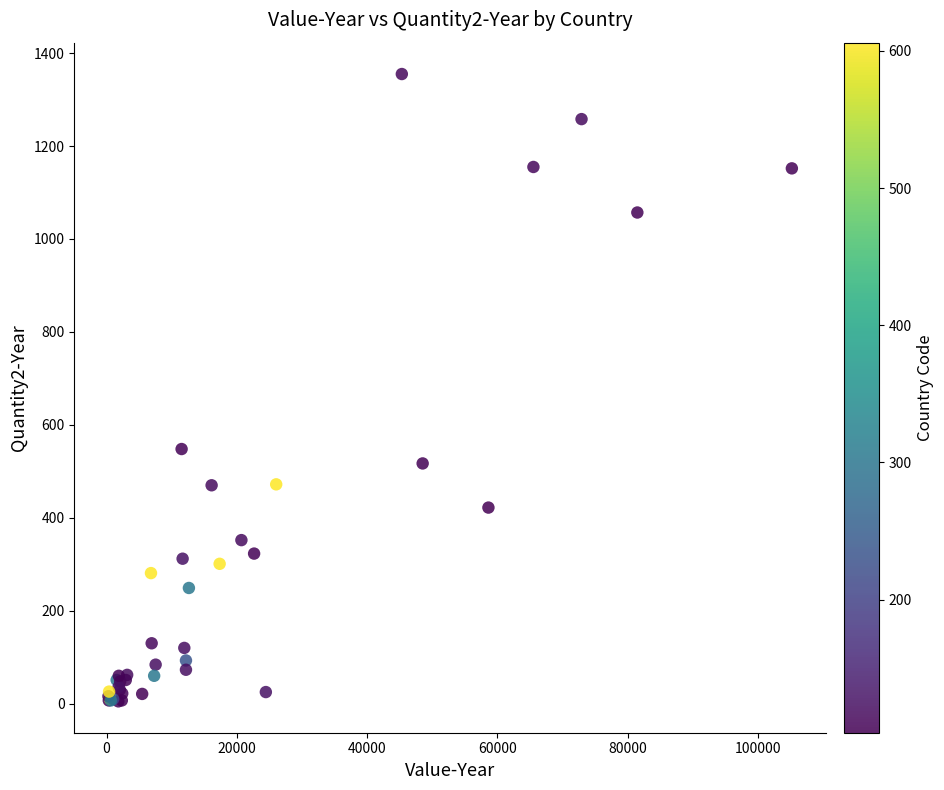

What Y value in the scatter plot is closest to 680?

548